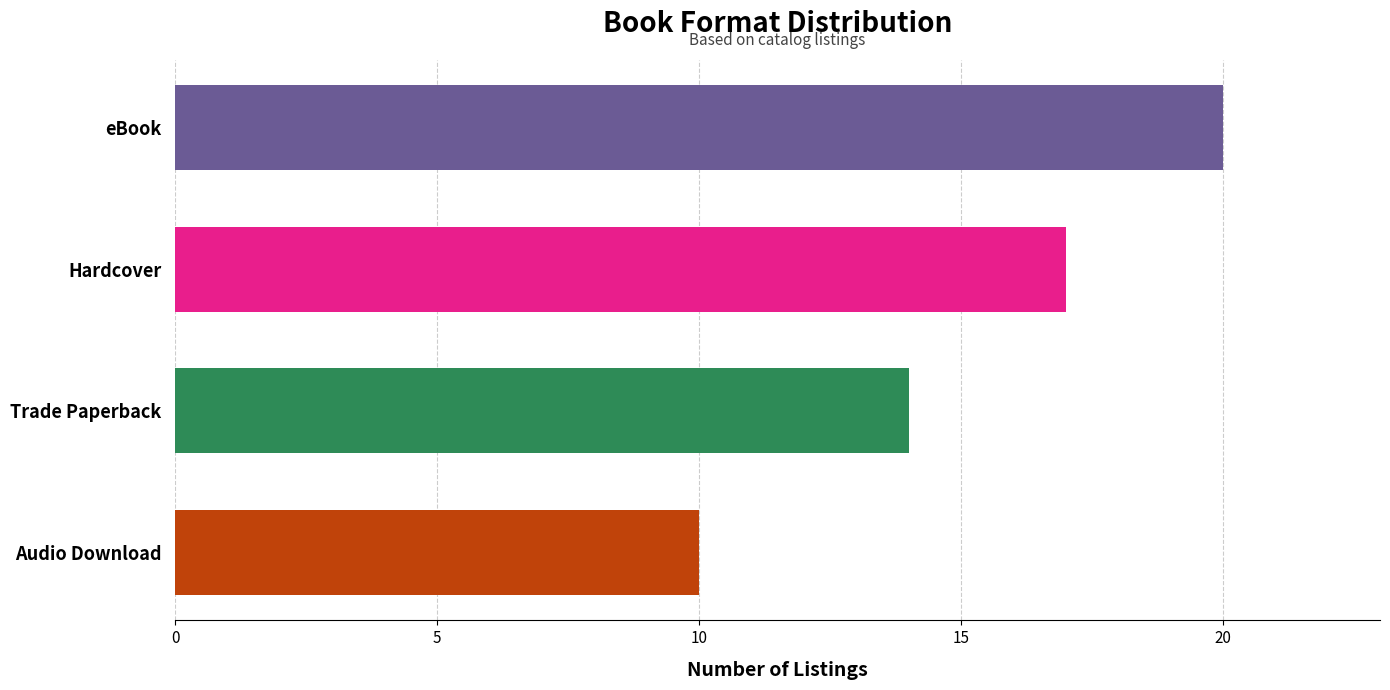

Between Trade Paperback and Hardcover, which is larger?

Hardcover